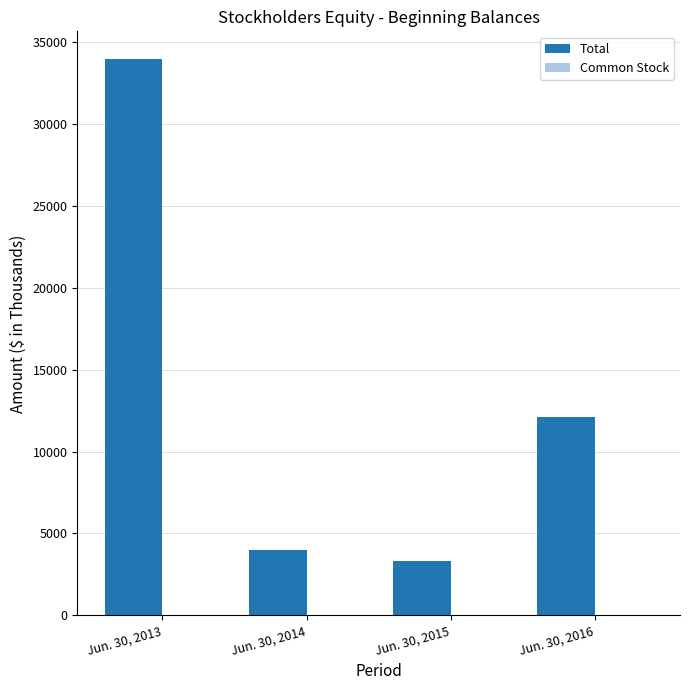

What is the sum of all Total values?

53391